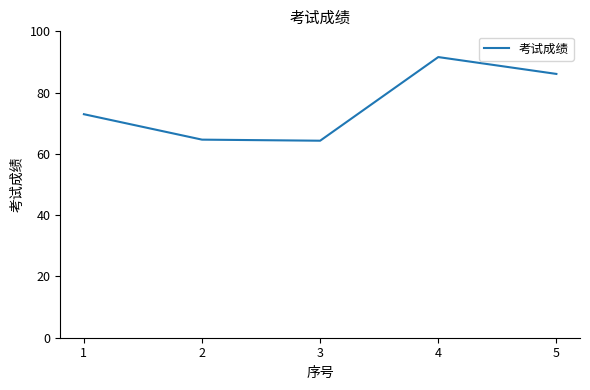

What is the smallest value displayed?

64.3